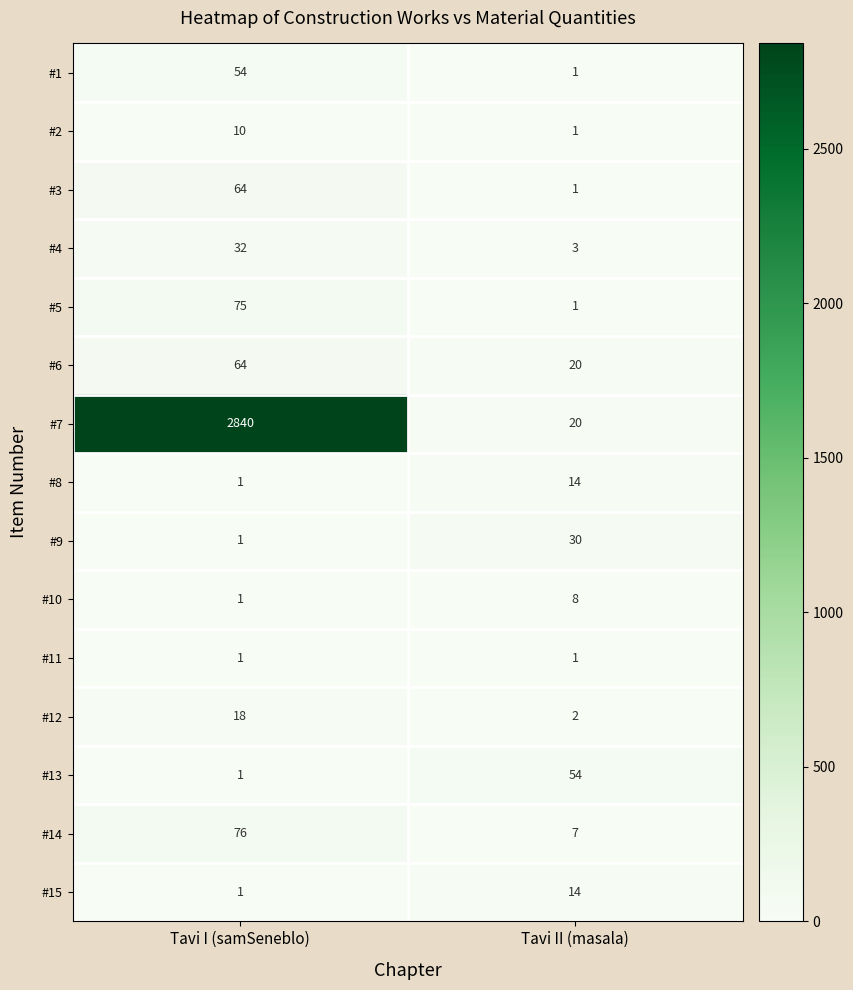

How many categories are shown in the chart?

2